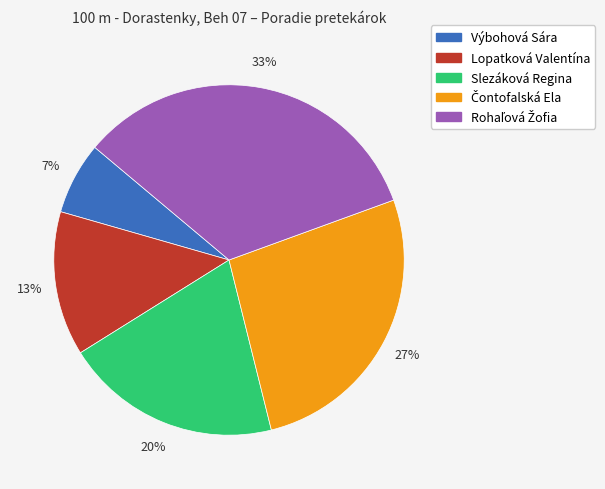

To the nearest percent, what percentage of the pie is Slezáková Regina?

20%